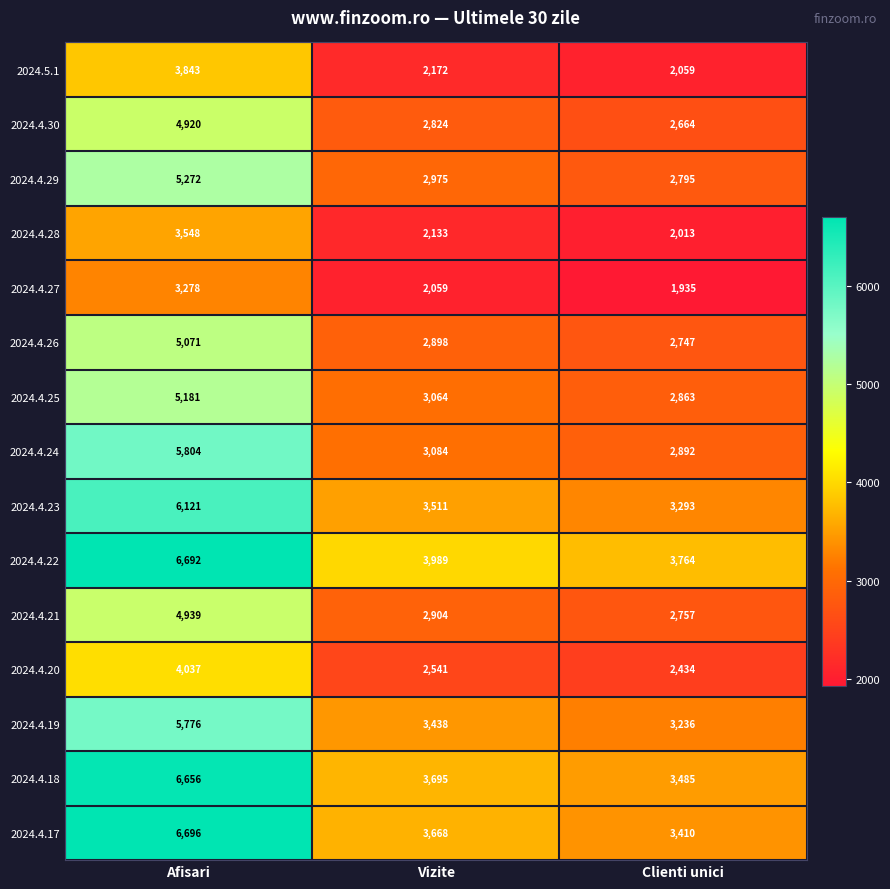

What is the smallest value displayed?

1935